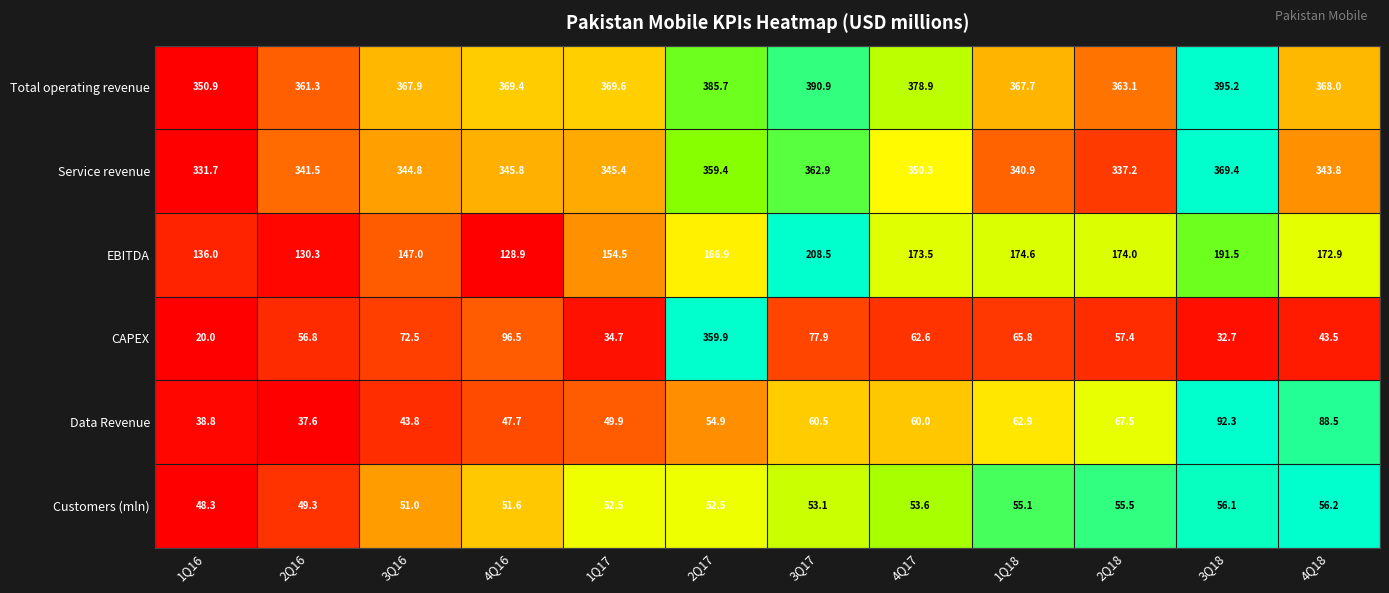

At which category is the sum across all series the highest?

2Q17